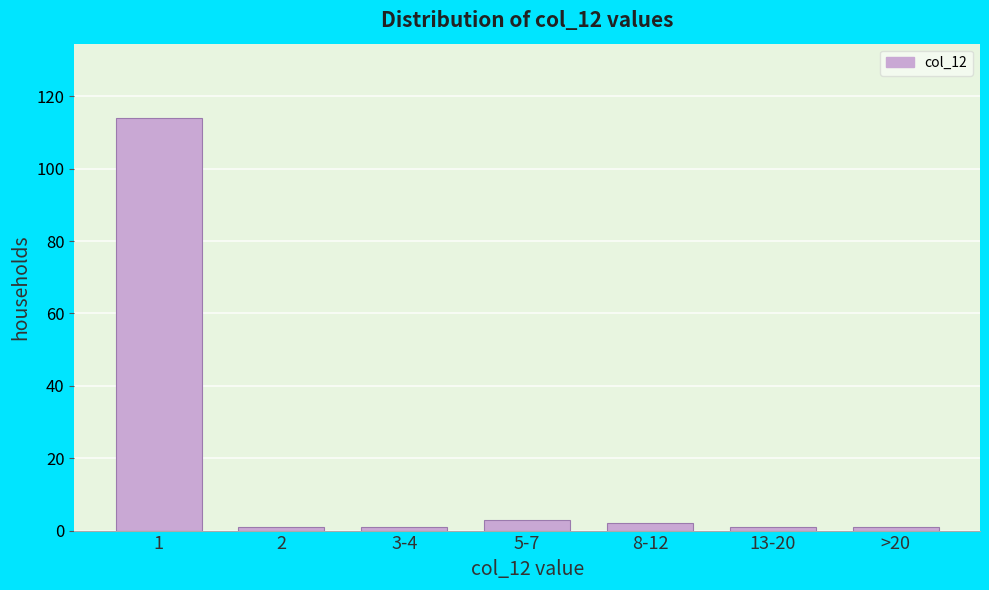

Reading right to left, transcribe all the data shown in this chart.

>20=1	13-20=1	8-12=2	5-7=3	3-4=1	2=1	1=114